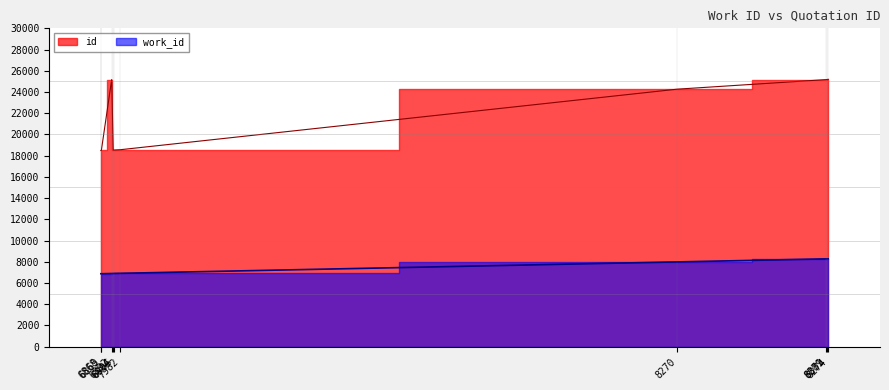

True or false: work_id and id cross at least once.

False